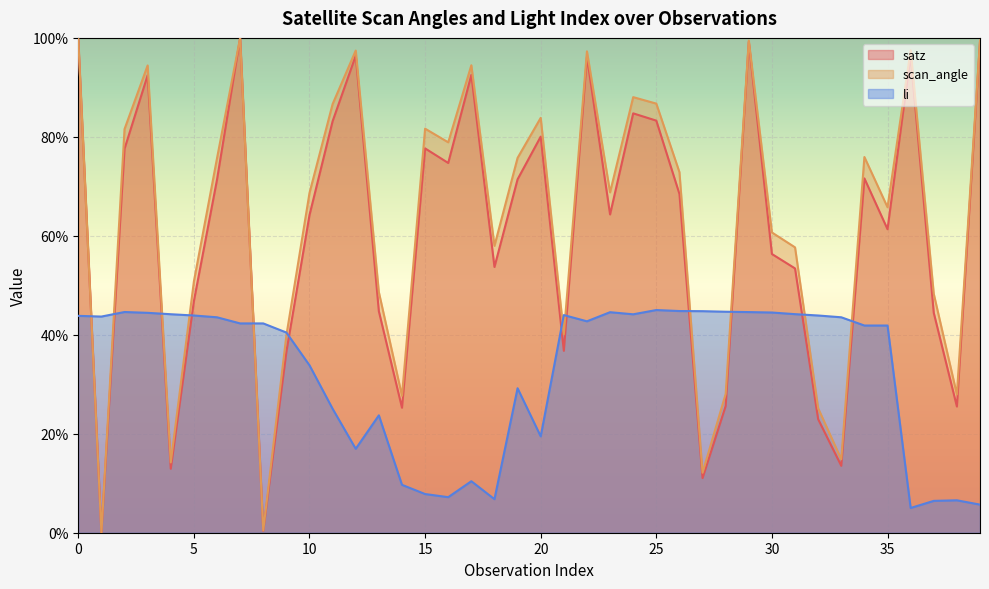

Is it true that satz equals 110.1 at 25?

False